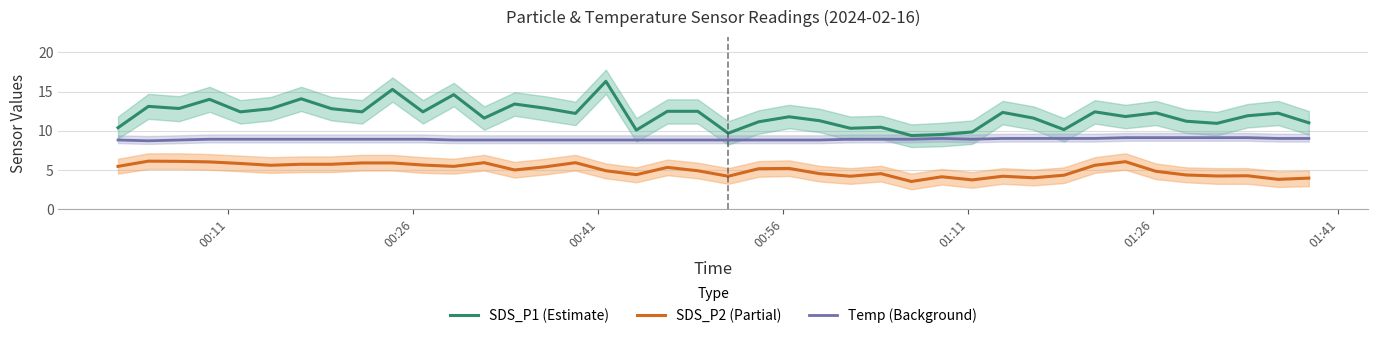

What is the highest value of the SDS_P1 (Estimate) series?

16.3